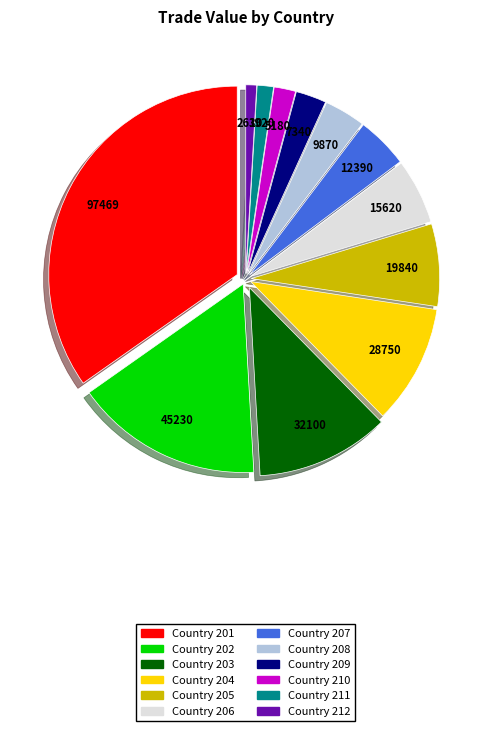

Is there a majority slice in this chart?

No